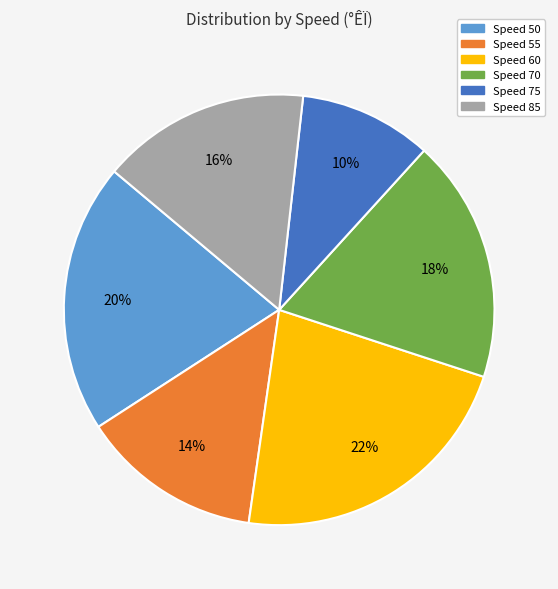

How many segments does this pie chart have?

6